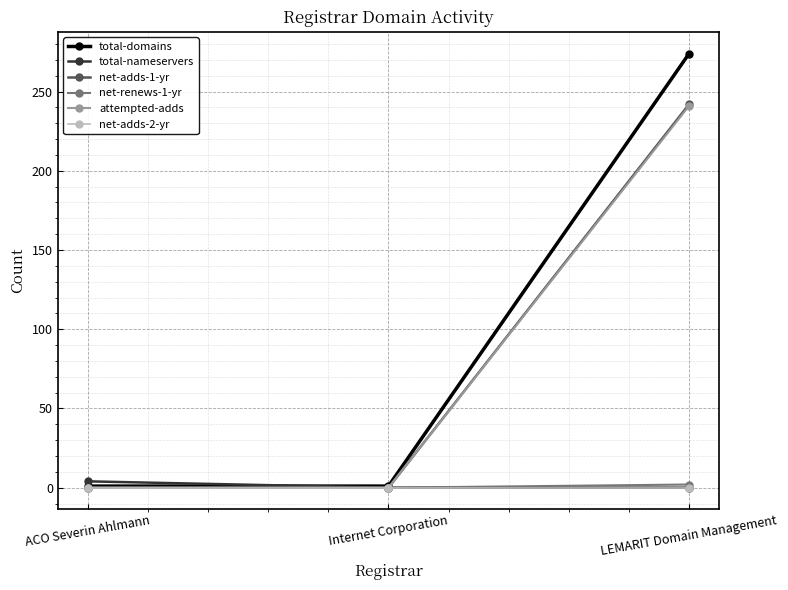

Which category has the highest value across all series?

LEMARIT Domain Management